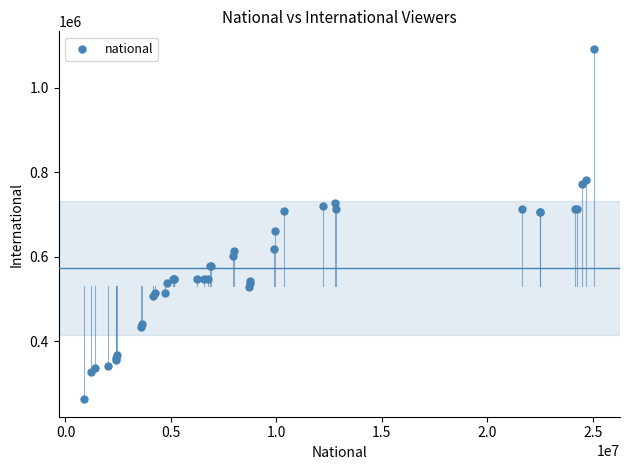

What Y value in the scatter plot is closest to 677295?

661660